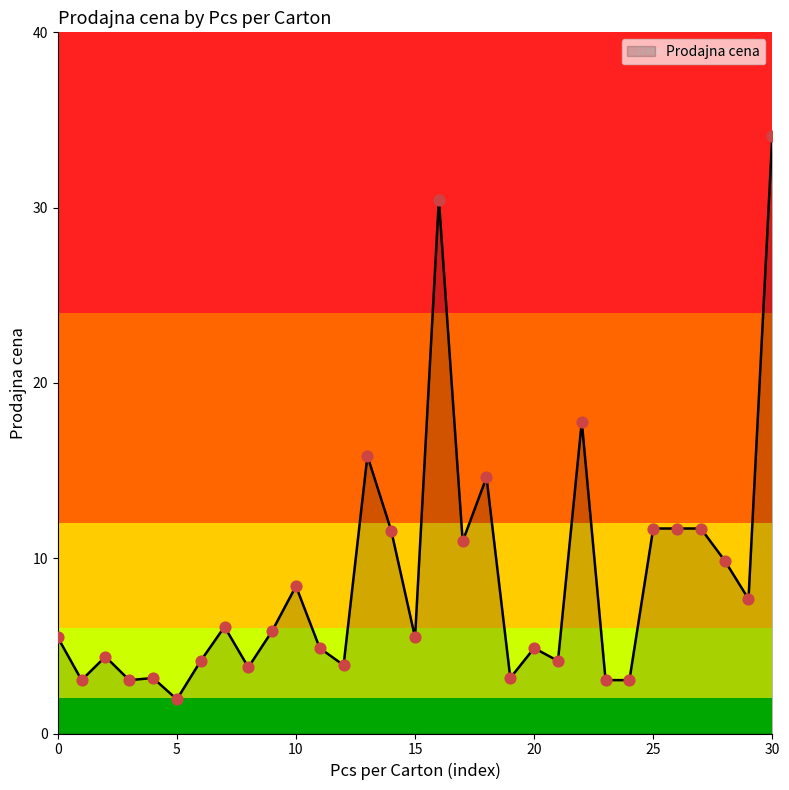

What is the maximum value shown in the chart?

34.1